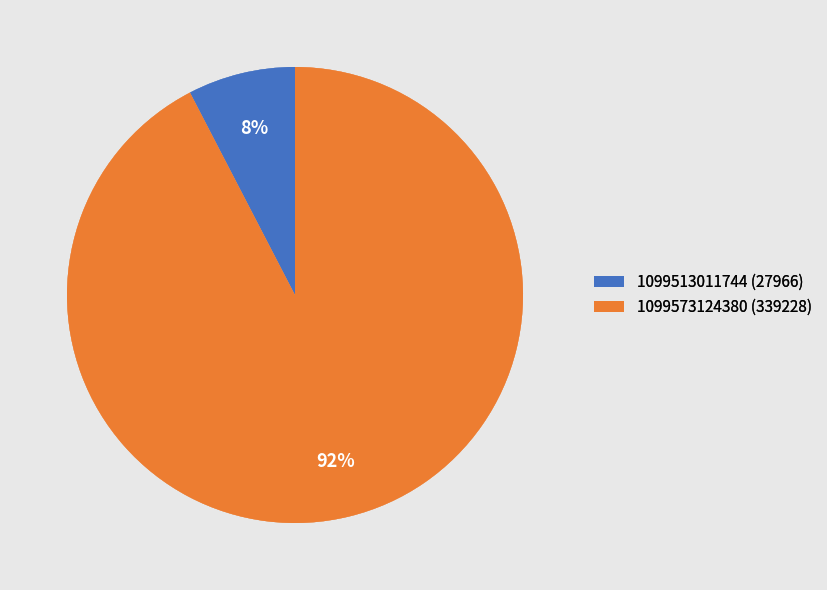

To the nearest percent, what is the average slice percentage?

50%